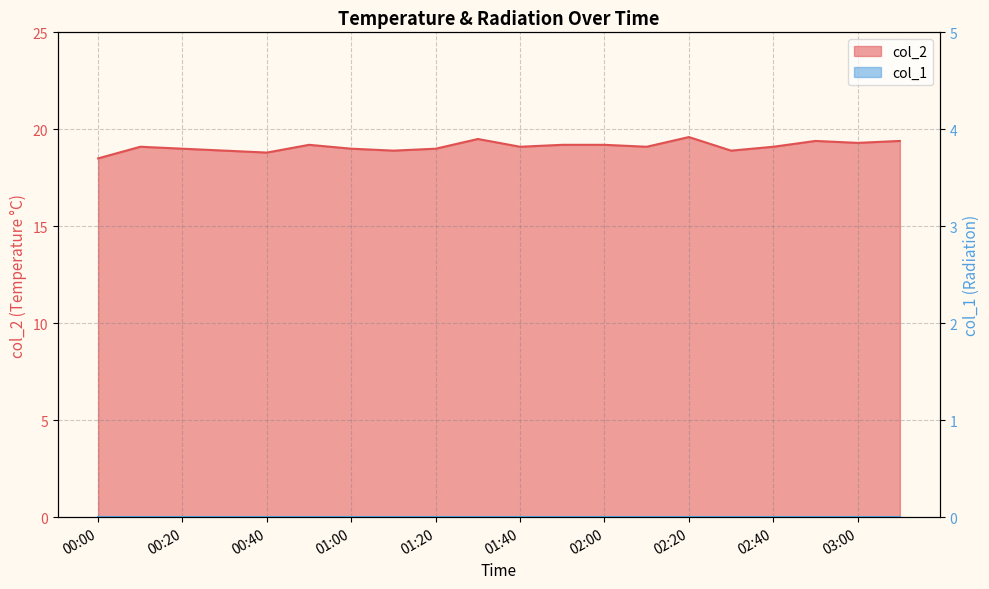

Between 01:50 and 03:00, which is larger?

03:00